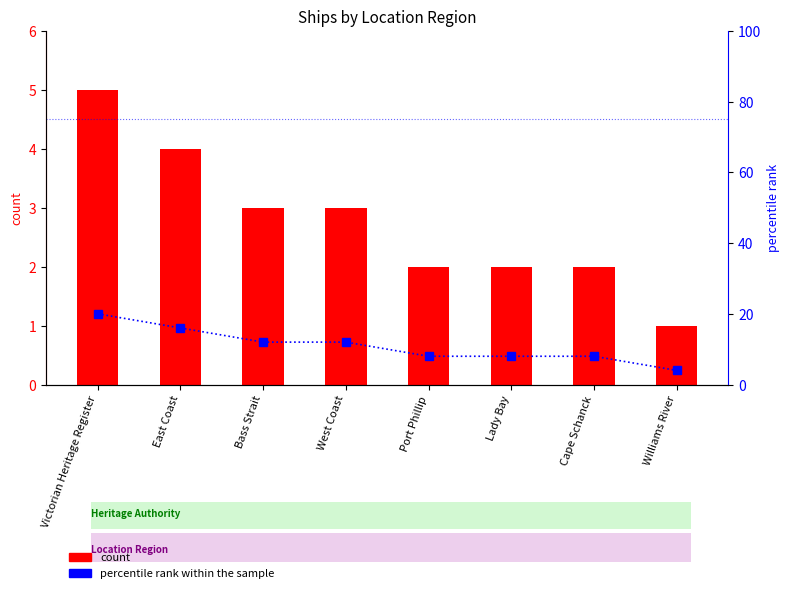

At which category does the chart reach its minimum across all series?

Williams River